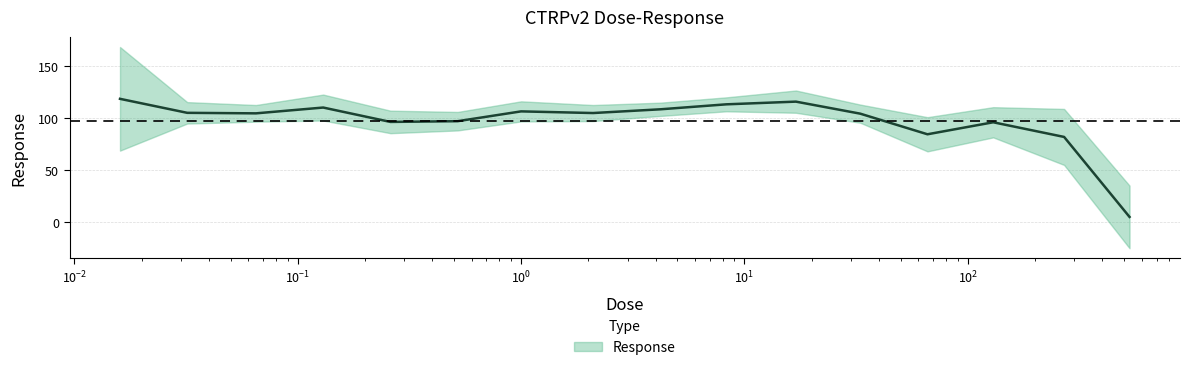

The value at 0.52 is 44.5. True or false?

False